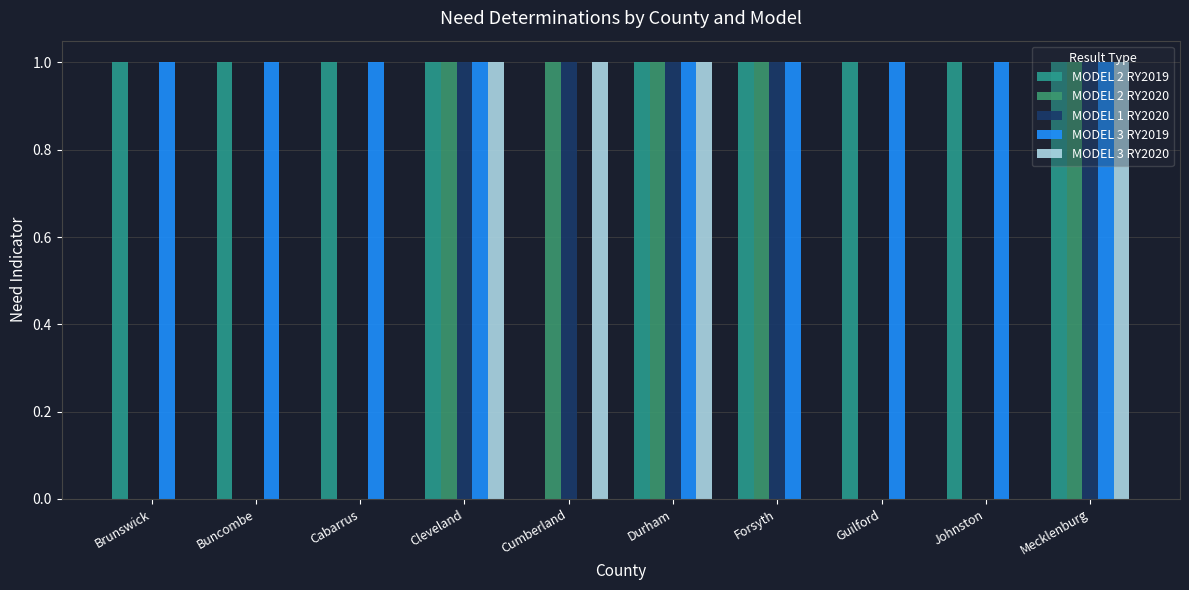

What is the difference between the second highest and second lowest values in the MODEL 1 RY2020 series?

1